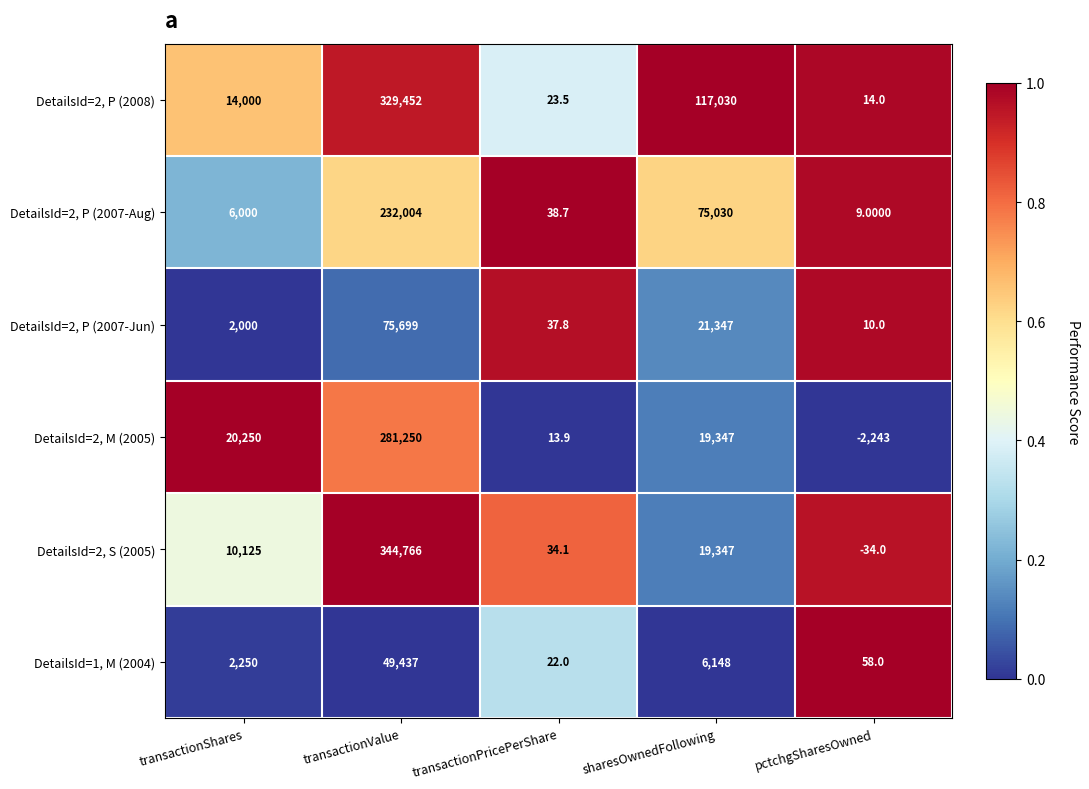

Between transactionValue and pctchgSharesOwned, which series saw the biggest shift?

DetailsId=2, S (2005)